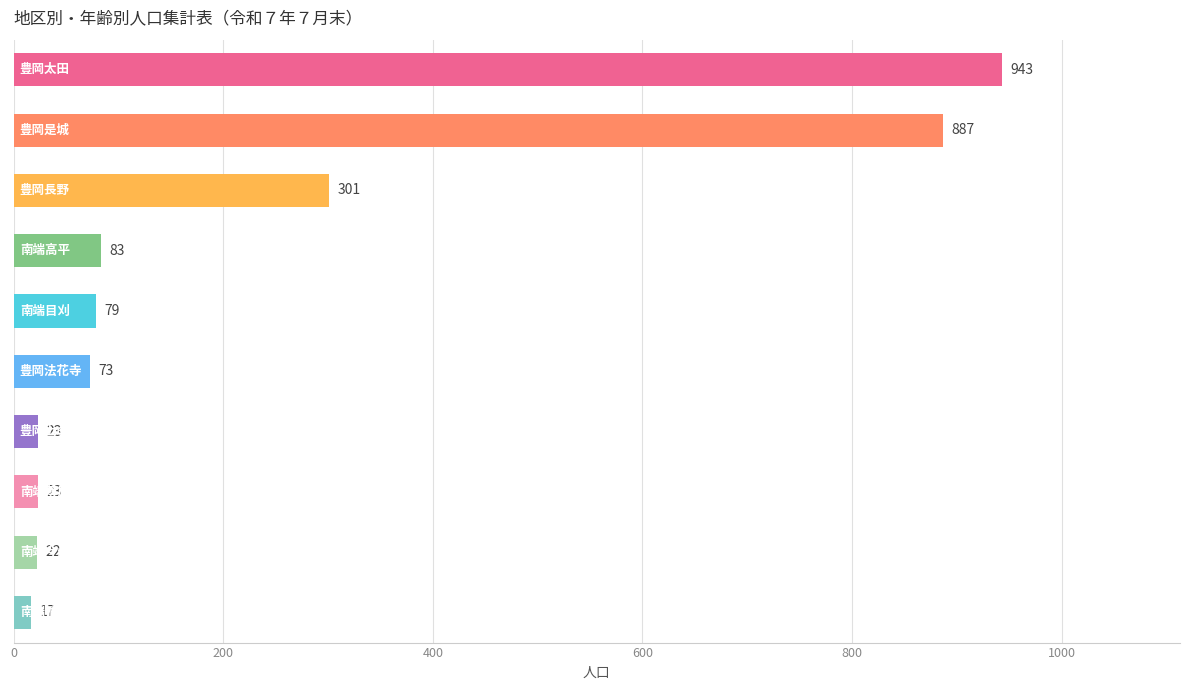

What is the greatest value displayed?

943